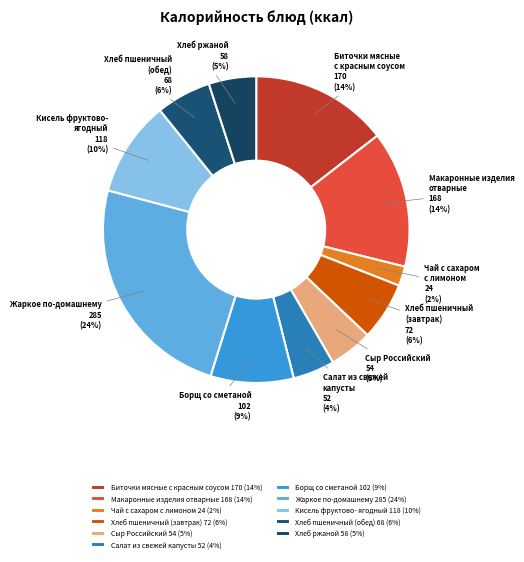

To the nearest percent, what is the difference between the Хлеб ржаной 58 (5%) and Борщ со сметаной 102 (9%) slice percentages?

4%